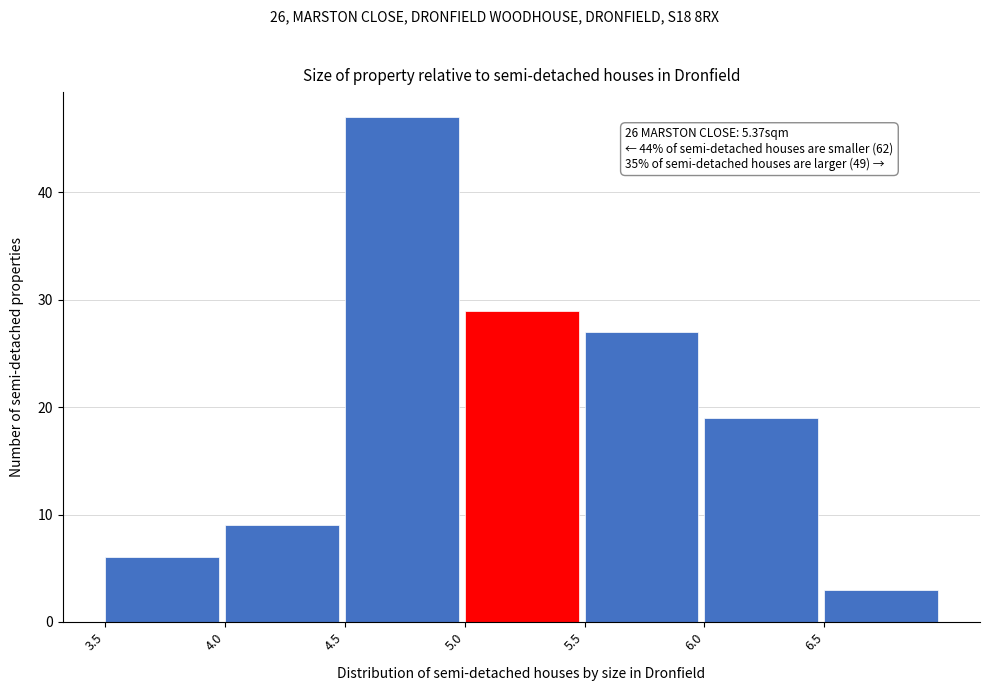

Over which range of the x-axis is the bar tallest?

4.5 to 5.0